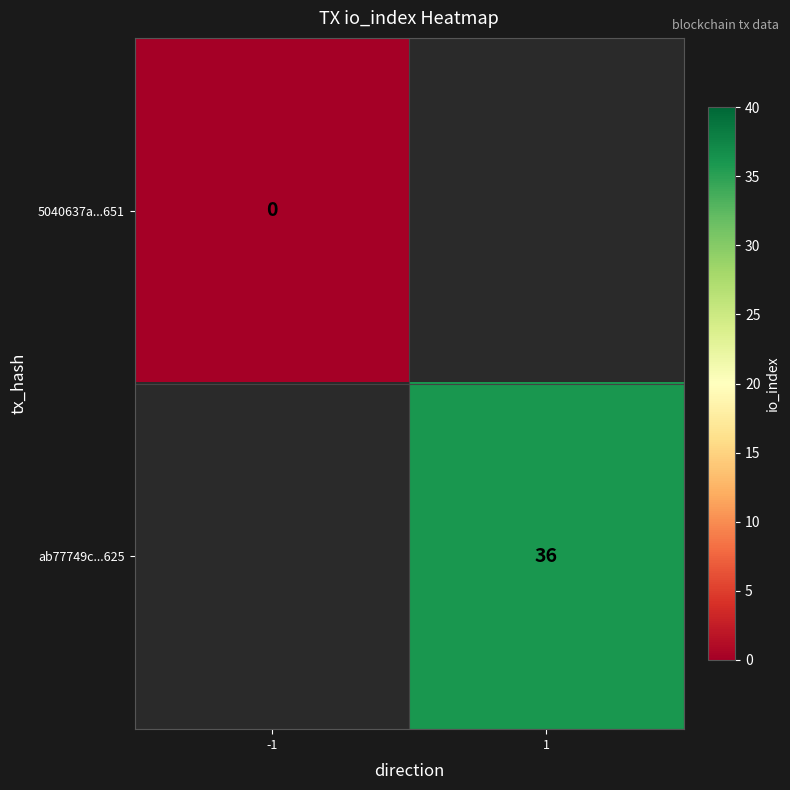

Is the value of 5040637a...651 at -1 greater than the value of ab77749c...625 at 1?

No